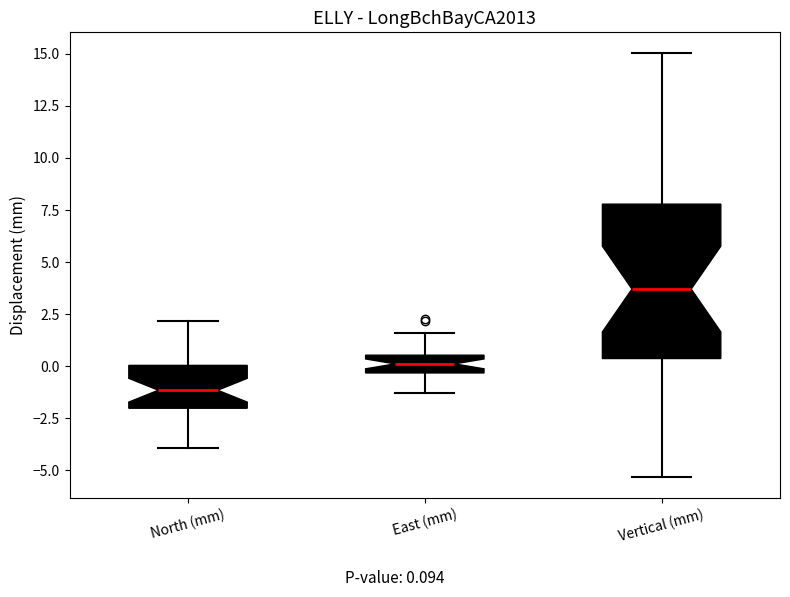

Where does the lower whisker of the box for North (mm) end on the y-axis? The values are not printed on the chart, so give them approximately, as read against the axis.

-4.0